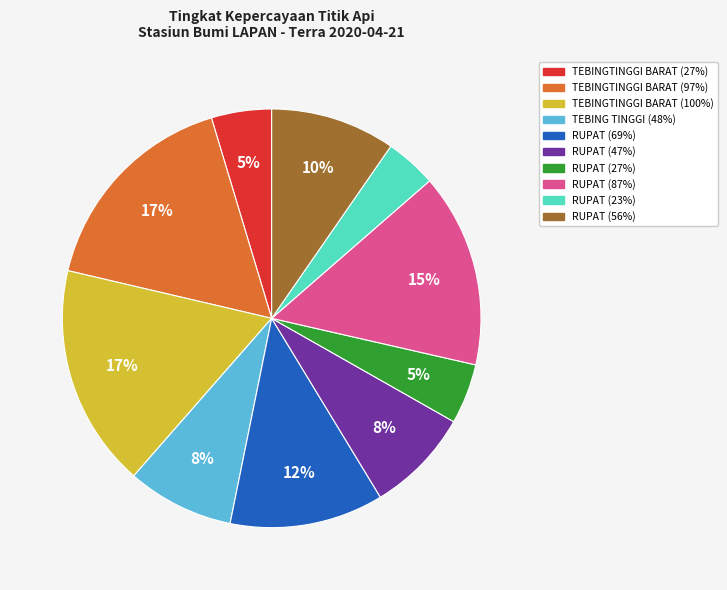

Is it true that RUPAT (69%) is 6% of the pie?

False